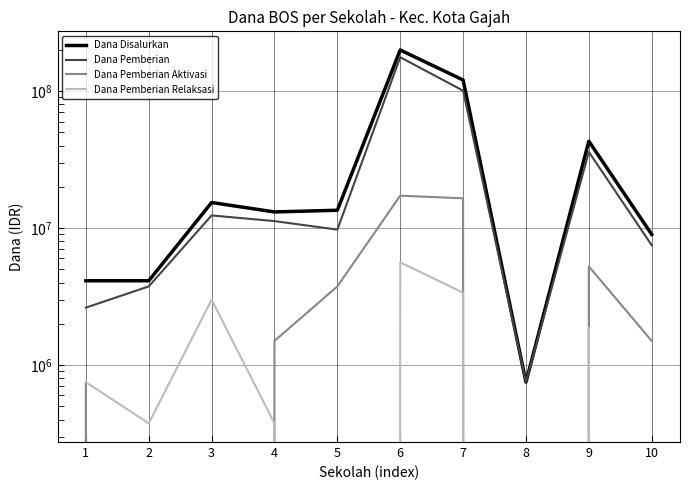

How many lines are shown in the chart?

4